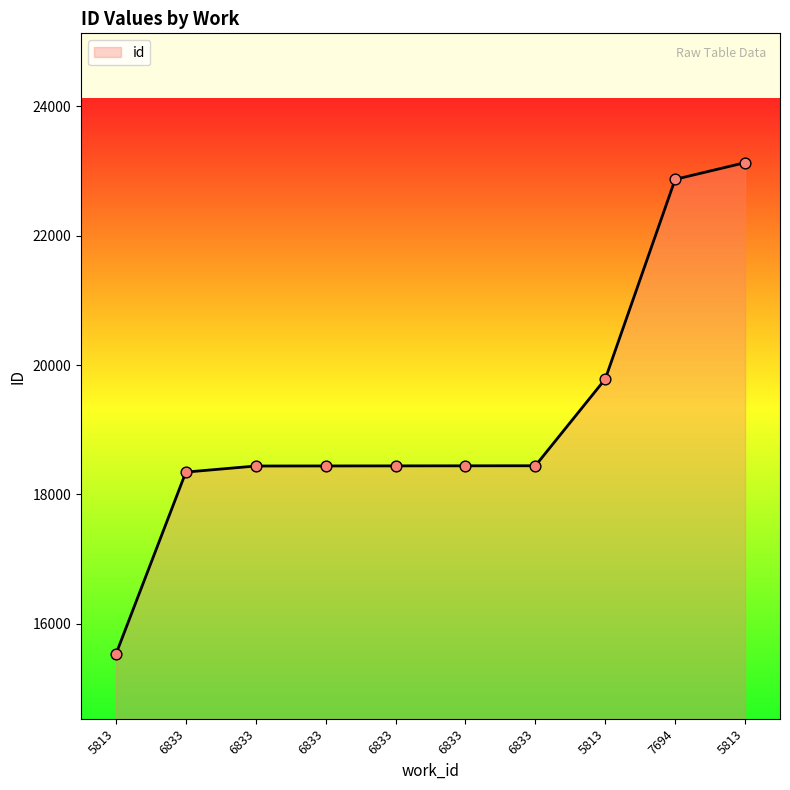

Between 6833 and 6833, which is larger?

6833